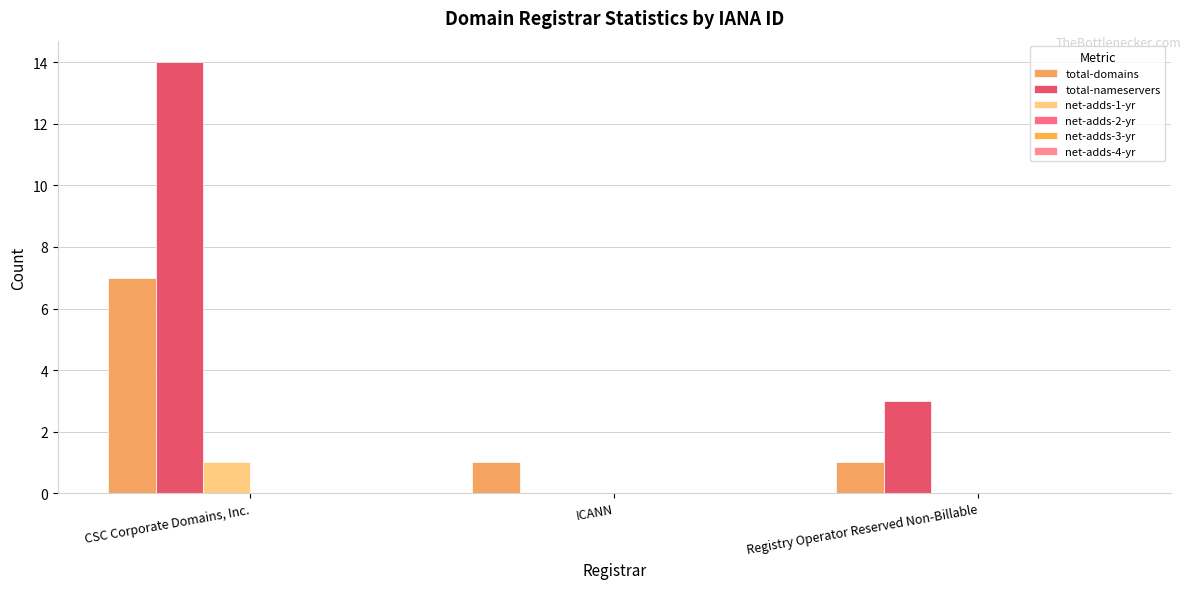

Which series has the widest spread of values?

total-nameservers